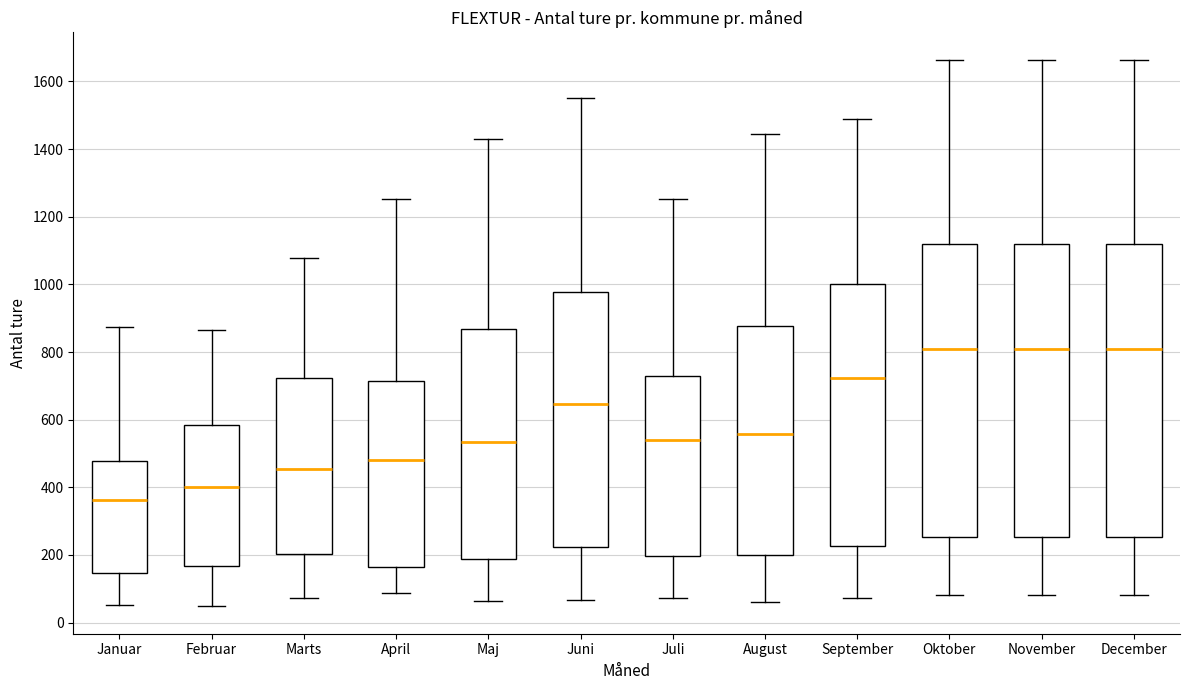

Where does the median line of the box for August sit on the y-axis? The values are not printed on the chart, so give them approximately, as read against the axis.

560